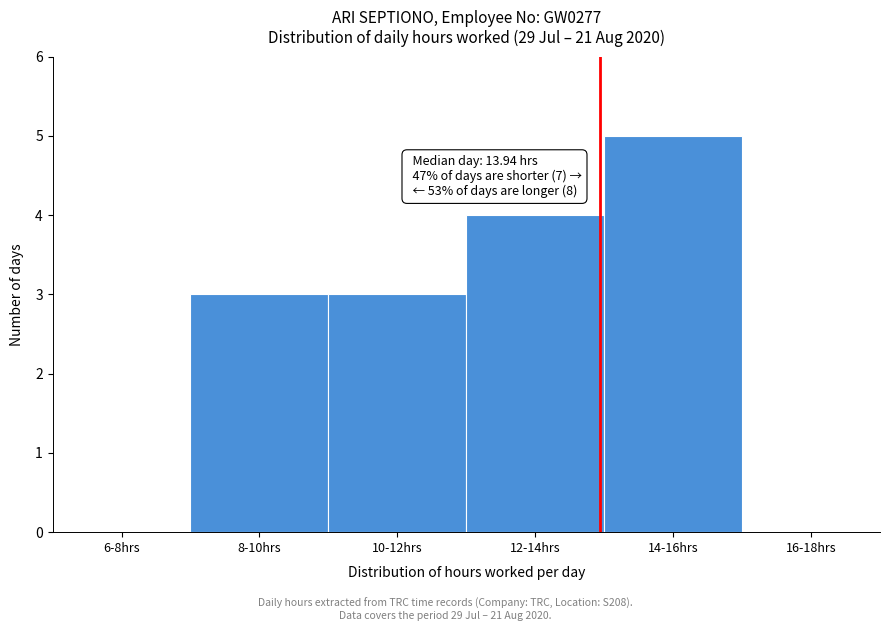

Reading right to left, transcribe all the data shown in this chart.

16-18hrs=0	14-16hrs=5	12-14hrs=4	10-12hrs=3	8-10hrs=3	6-8hrs=0